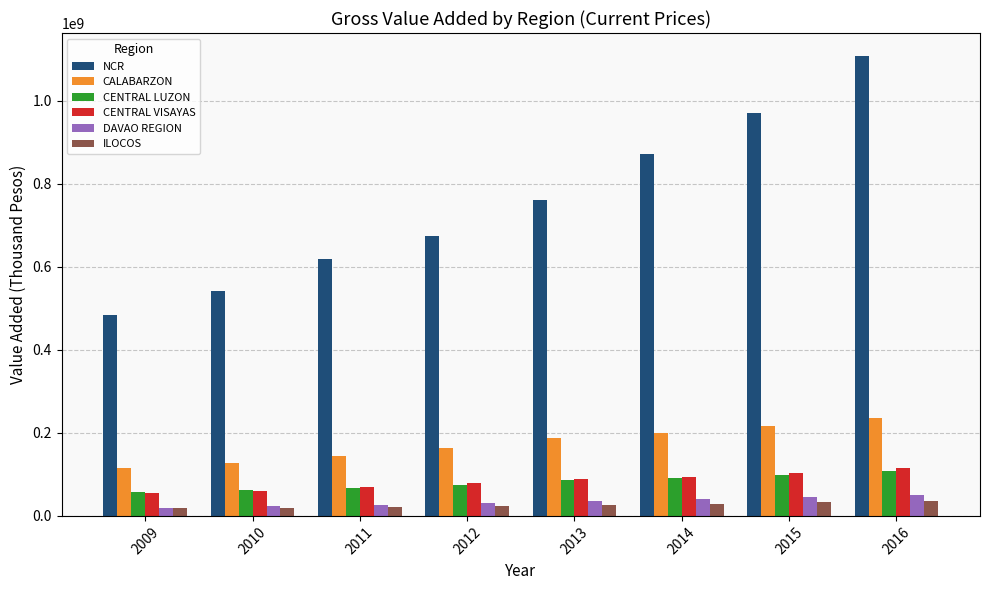

Which series changed the most between 2012 and 2016?

NCR